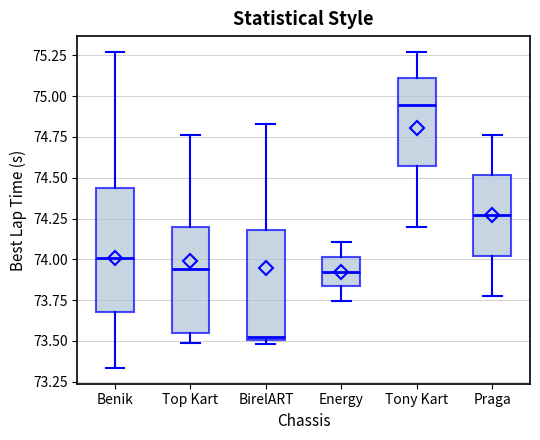

Comparing the boxes themselves (not the whiskers), which one is the tallest?

Benik